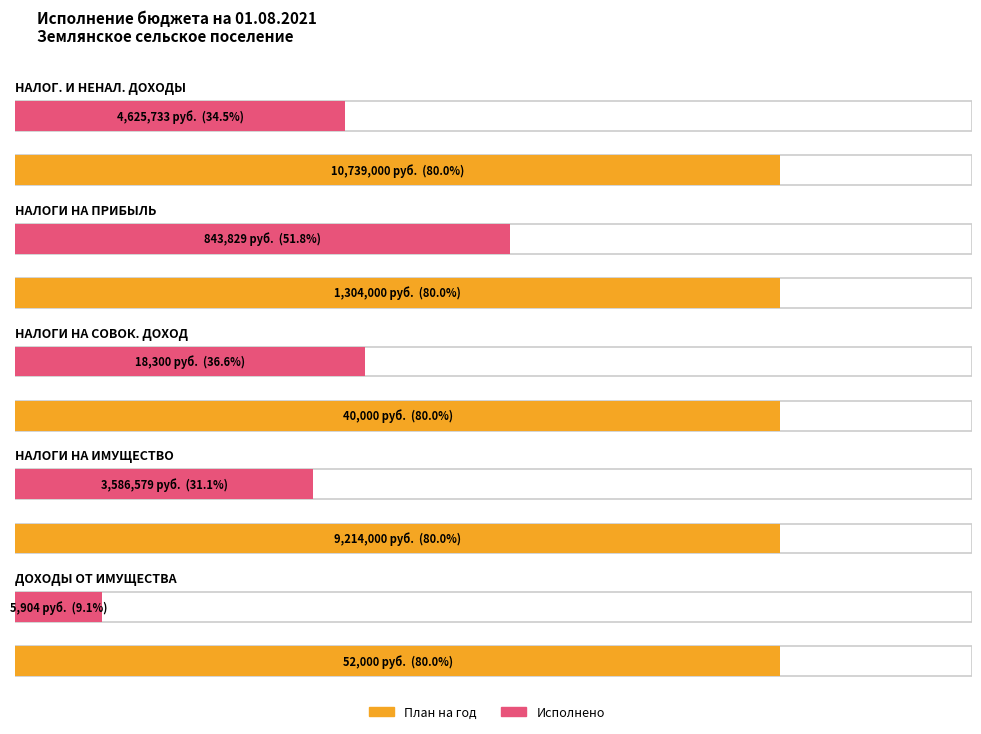

Which series has the largest range (max minus min)?

План на год